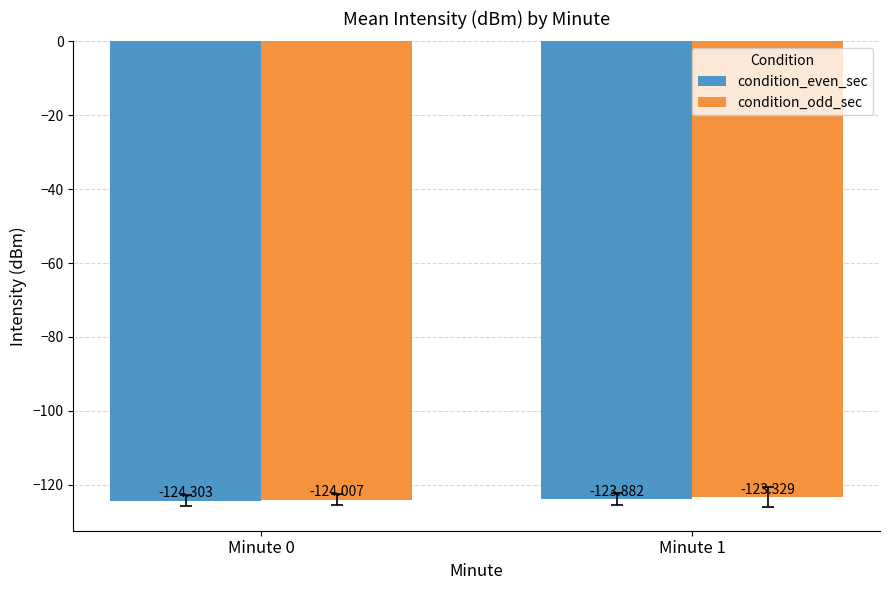

Rank the series by their maximum value, from highest to lowest.

condition_odd_sec, condition_even_sec